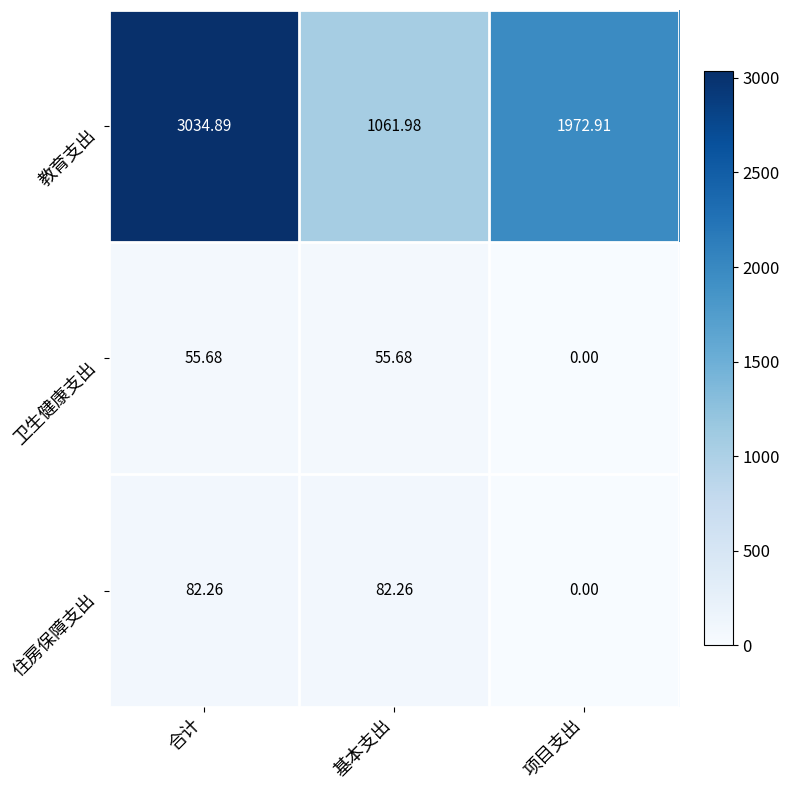

Which series has the largest total across all categories?

教育支出